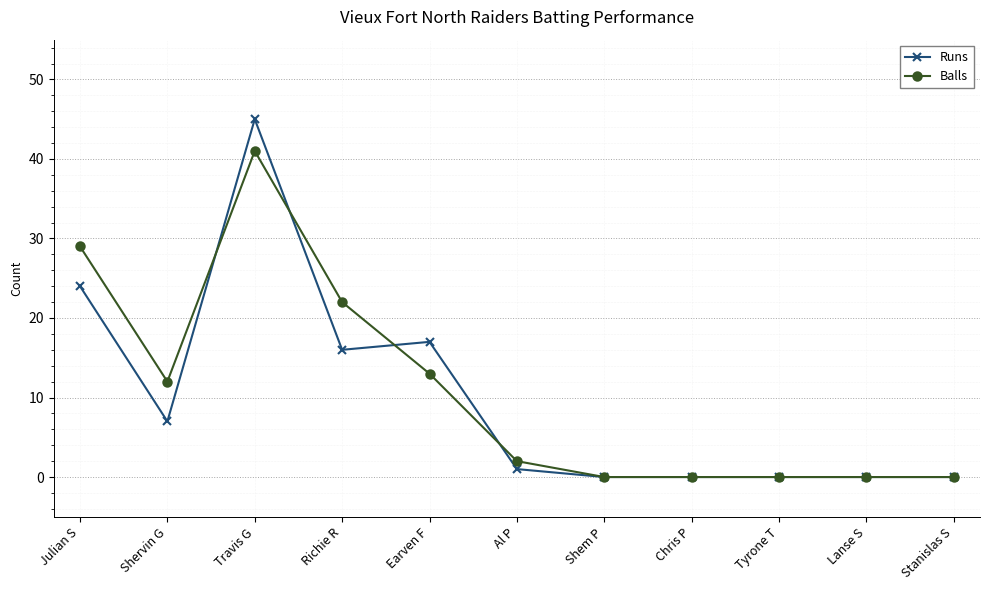

At how many categories does at least one series exceed 42?

1